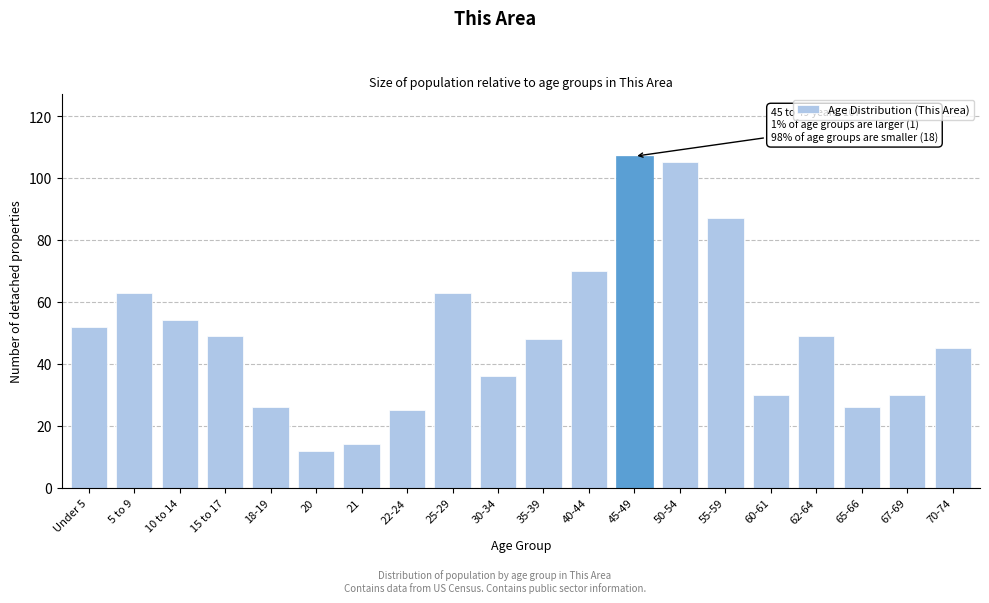

Reading left to right, list all the values displayed in this chart.

Under 5=52	5 to 9=63	10 to 14=54	15 to 17=49	18-19=26	20=12	21=14	22-24=25	25-29=63	30-34=36	35-39=48	40-44=70	45-49=107	50-54=105	55-59=87	60-61=30	62-64=49	65-66=26	67-69=30	70-74=45